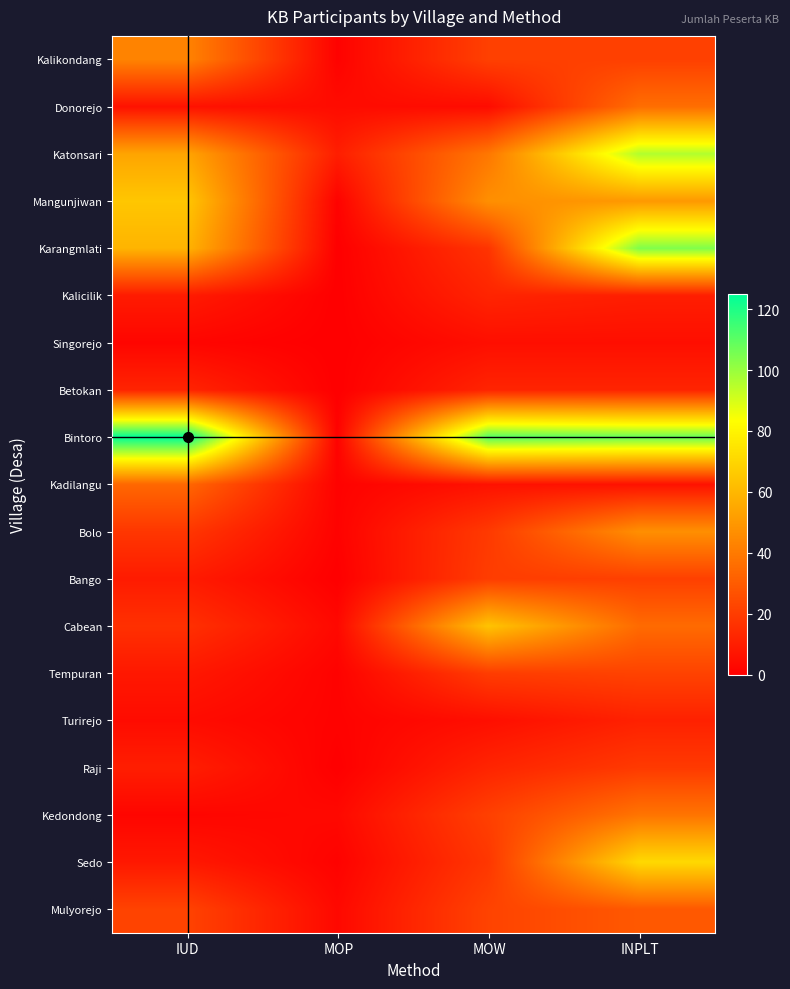

What is the difference between the highest and lowest values at MOW?

107